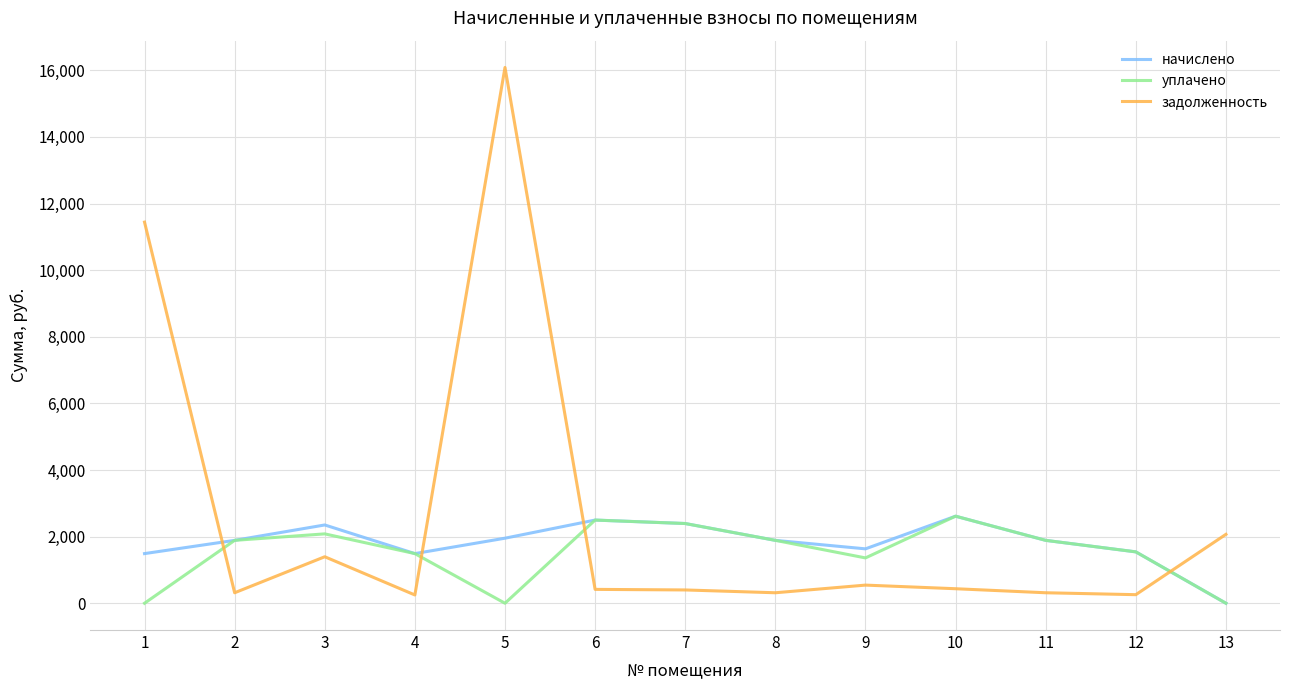

What are all the series names shown in the legend?

начислено, уплачено, задолженность